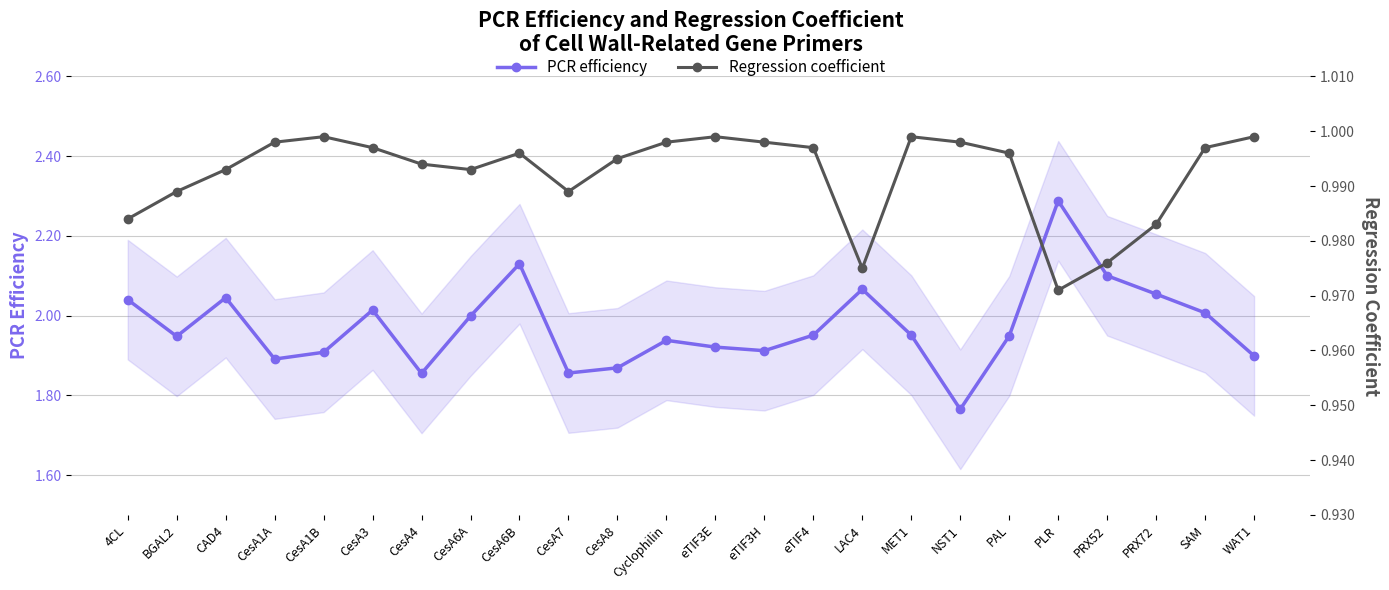

At which label is PCR efficiency closest to 2?

CesA6A